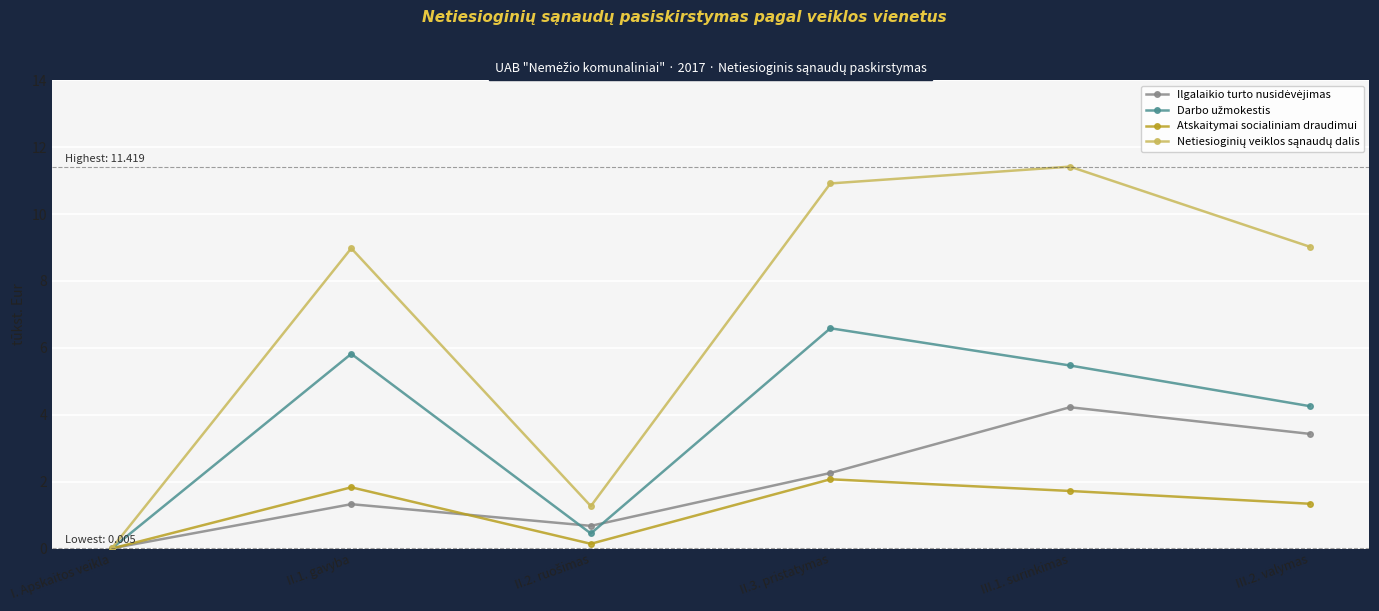

What is the difference between the highest and lowest values at II.3. pristatymas?

8.8